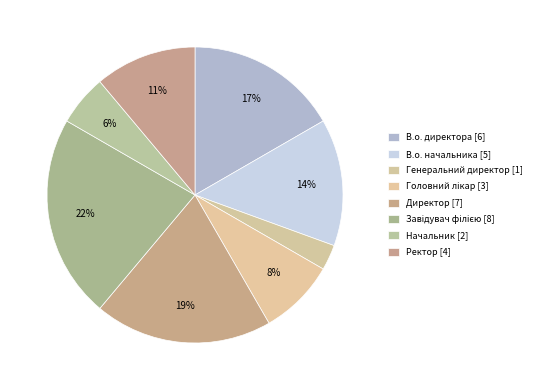

The Генеральний директор slice represents 3% of the pie. True or false?

True